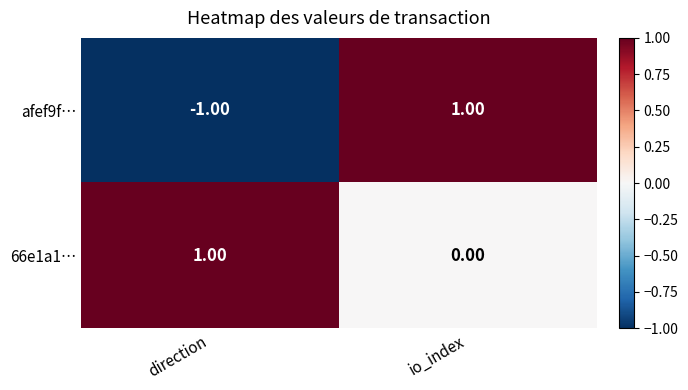

Where is 66e1a1… nearest to the value 0?

io_index